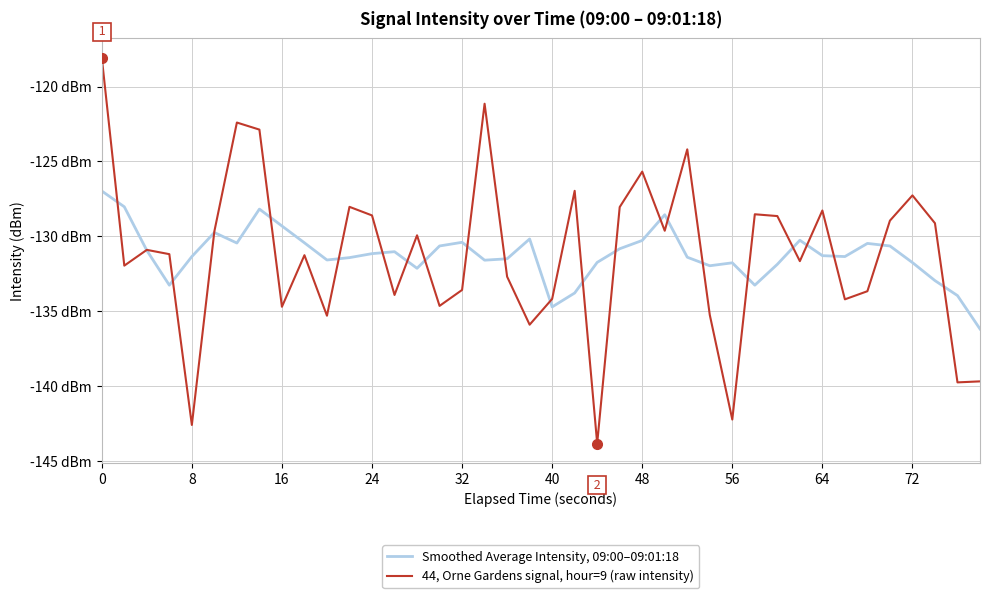

Is this an area chart (filled region under the line)?

No